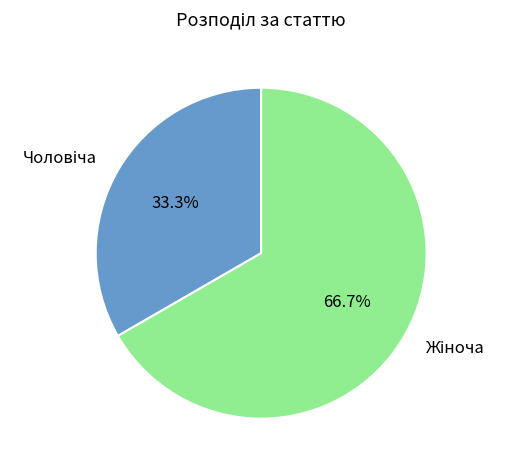

The Чоловіча slice represents 33% of the pie. True or false?

True